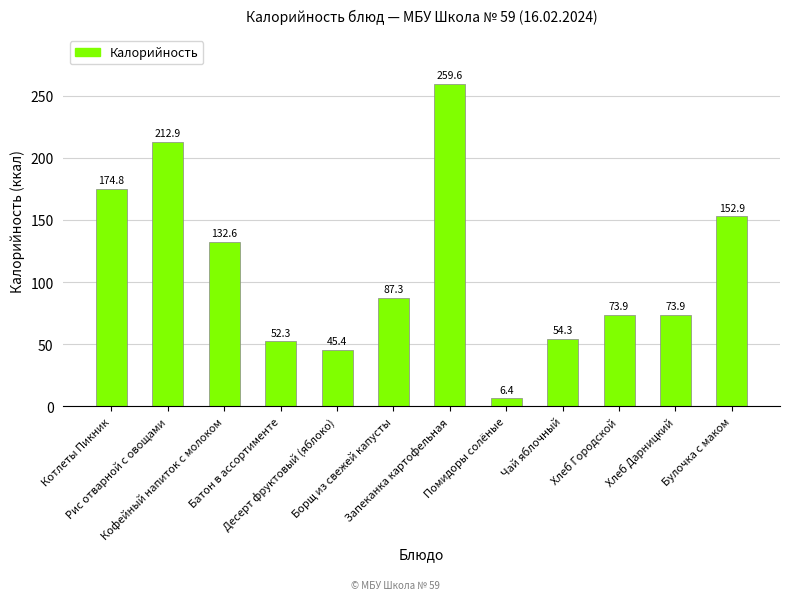

Count the number of values greater than 87.

6